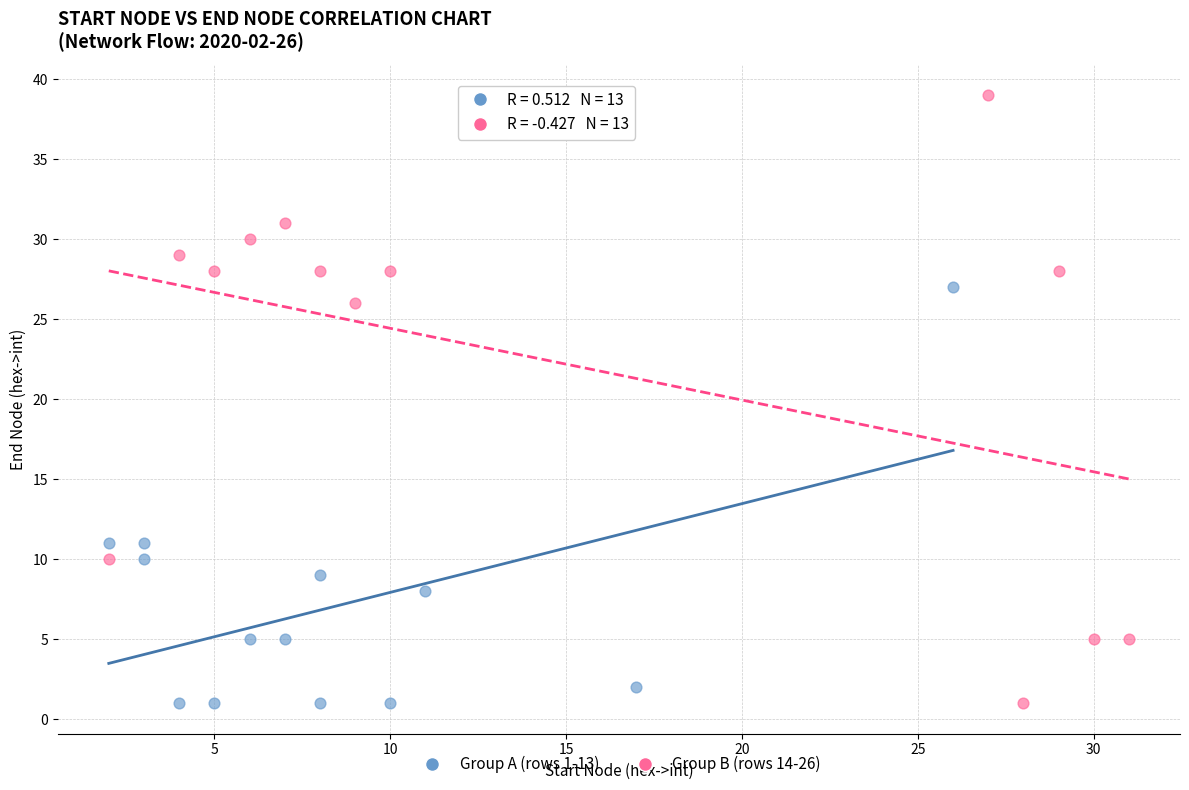

What are all the series names shown in the legend?

Group A (rows 1-13), Group B (rows 14-26)